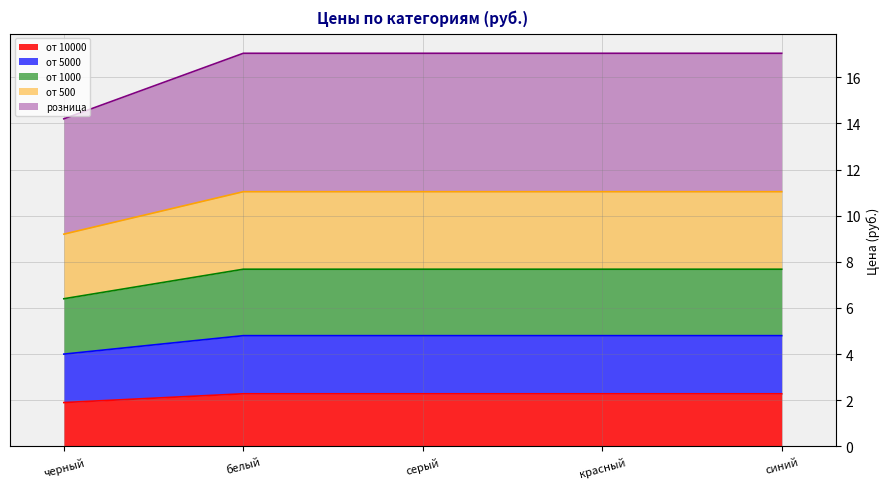

Rank the categories by от 1000 value from highest to lowest.

белый, серый, красный, синий, черный